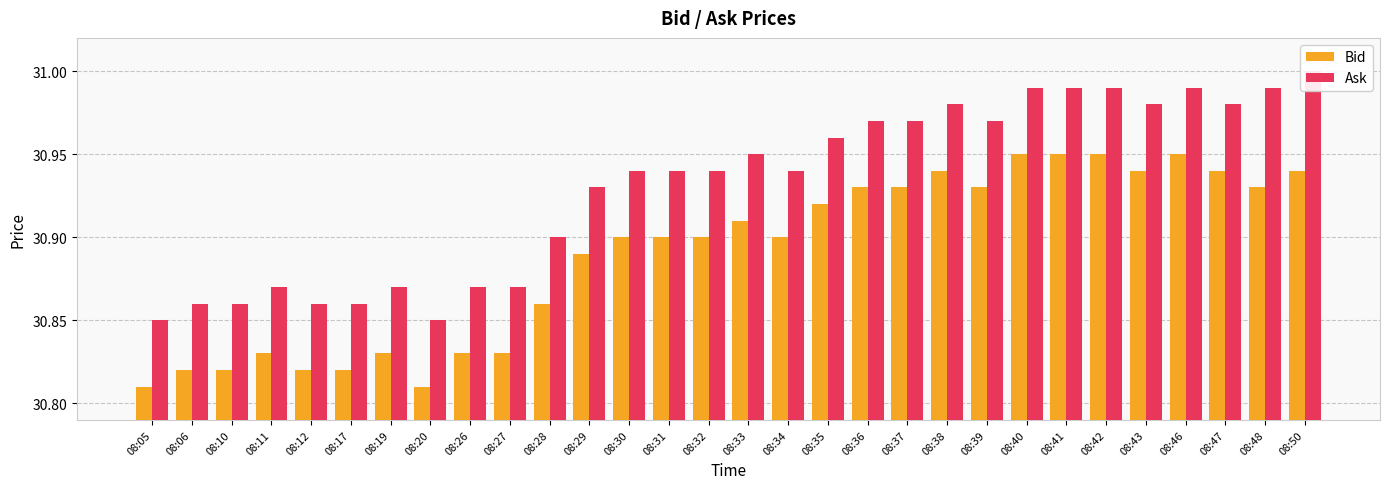

Which series has the largest total across all categories?

Ask